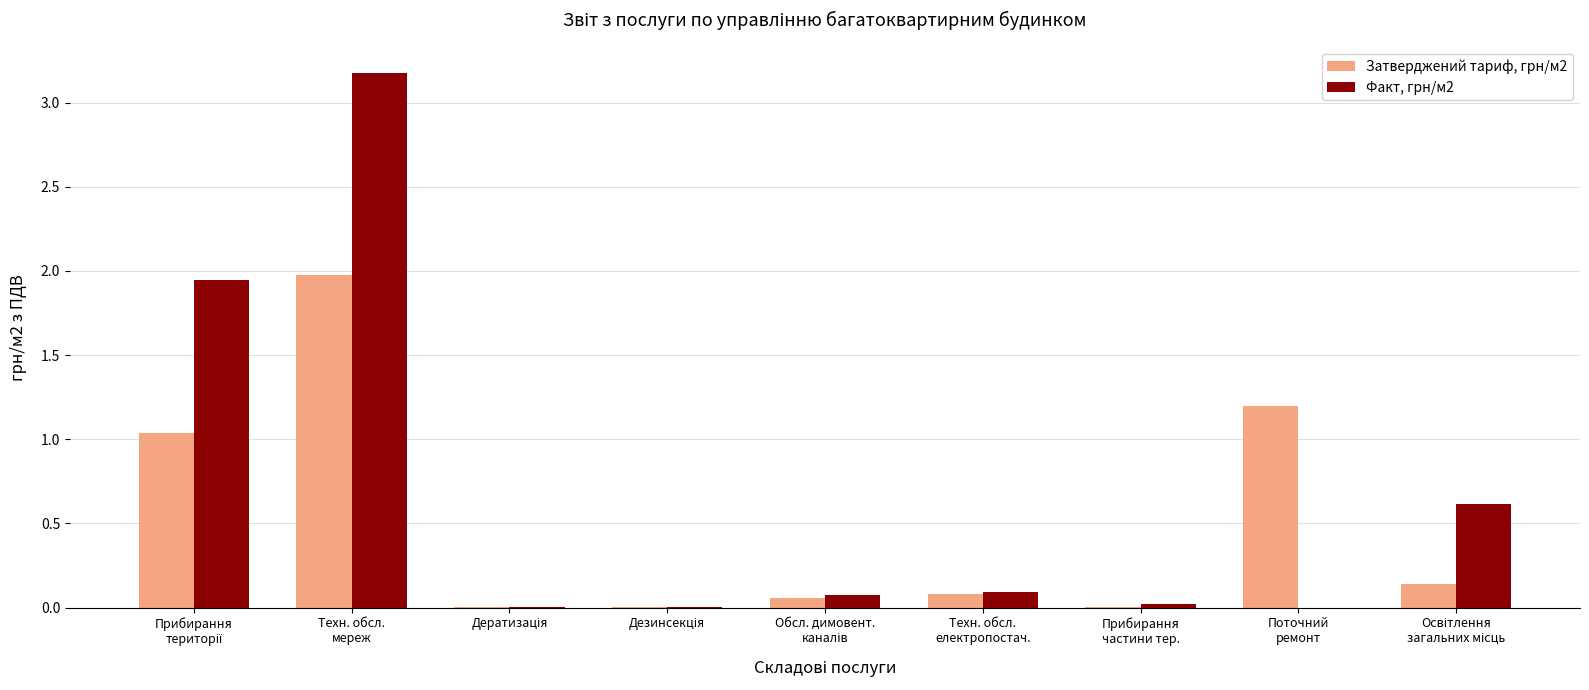

At which label does Факт, грн/м2 reach its peak?

Техн. обсл.
мереж